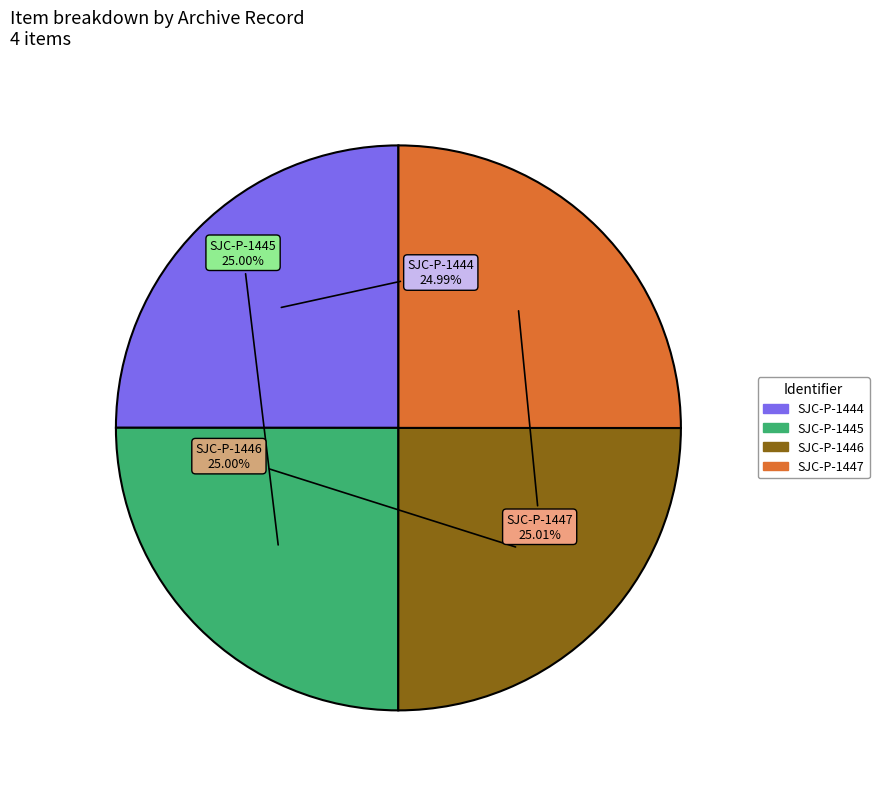

Is there a majority slice in this chart?

No